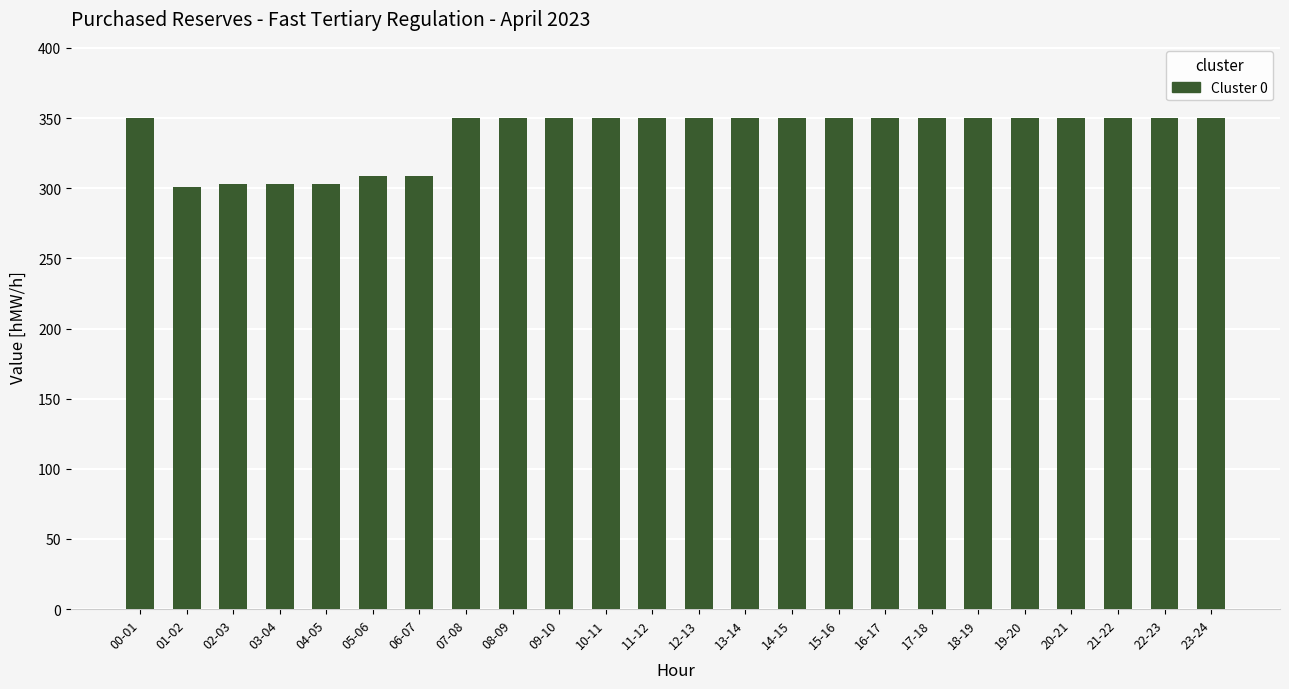

What is the sum of all values?

8128